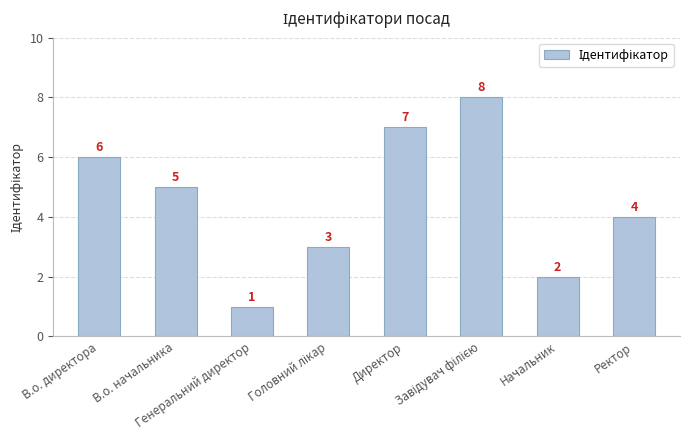

What is the maximum value shown in the chart?

8